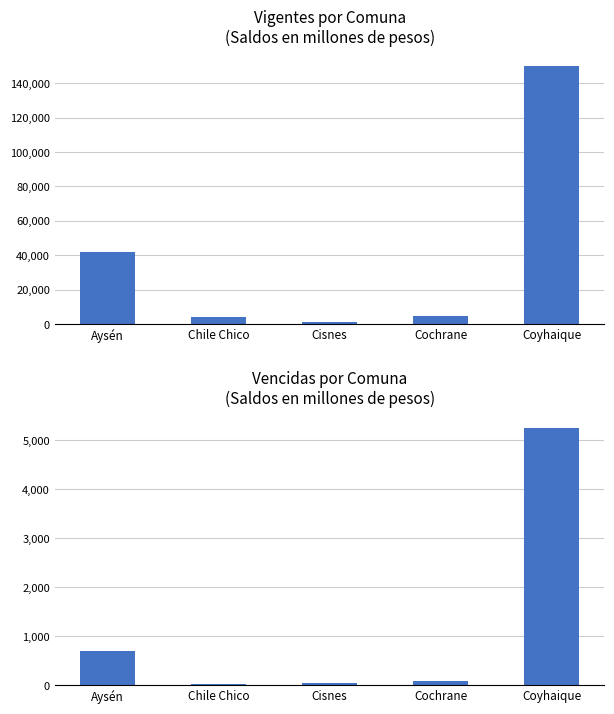

Count the number of data series in this chart.

2